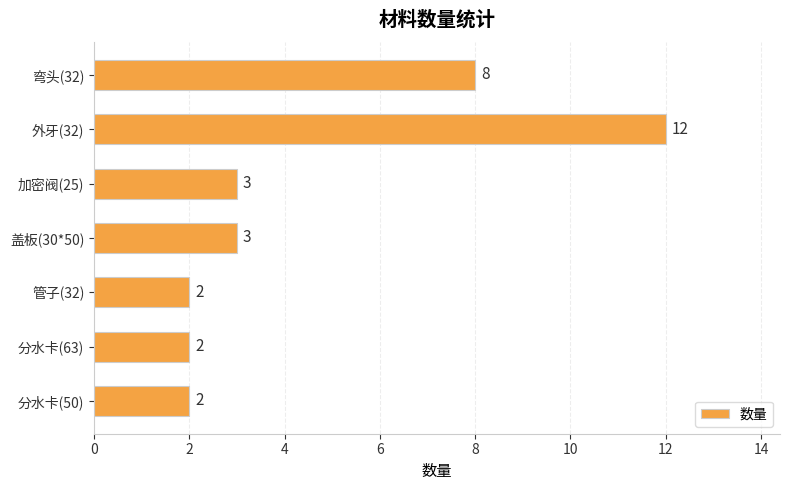

What is the difference between the values at 弯头(32) and 分水卡(63)?

6